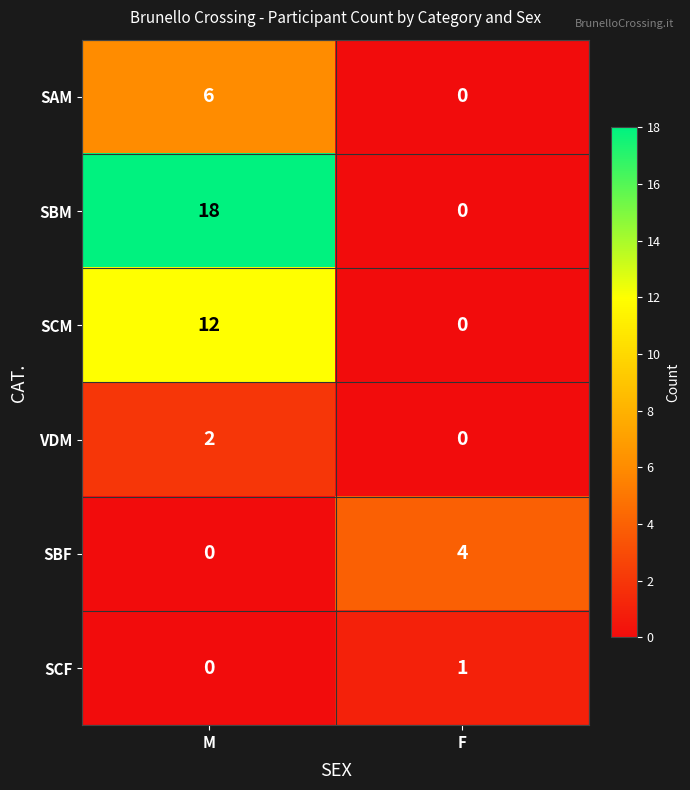

At which category is the sum across all series the highest?

M